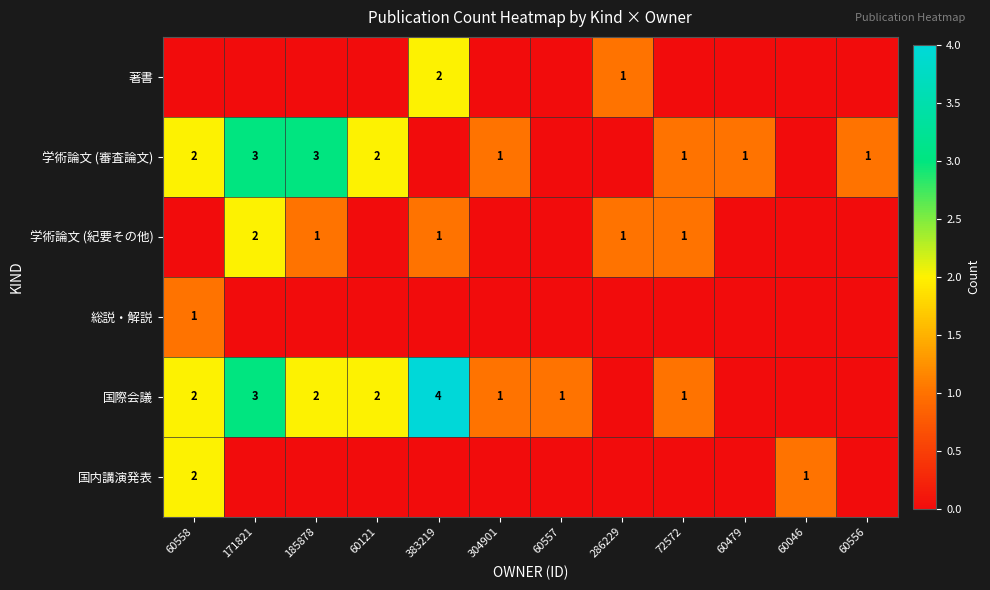

True or false: 学術論文 (審査論文) has a value of 2 at 171821.

False